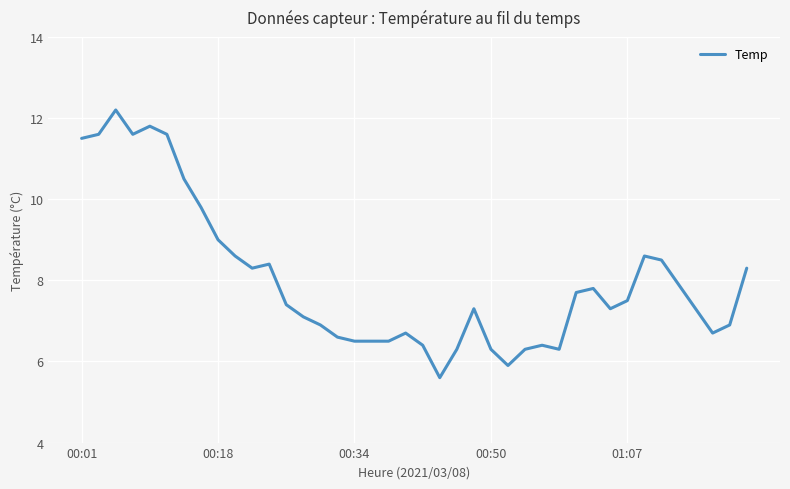

Does the chart have visible grid lines?

Yes